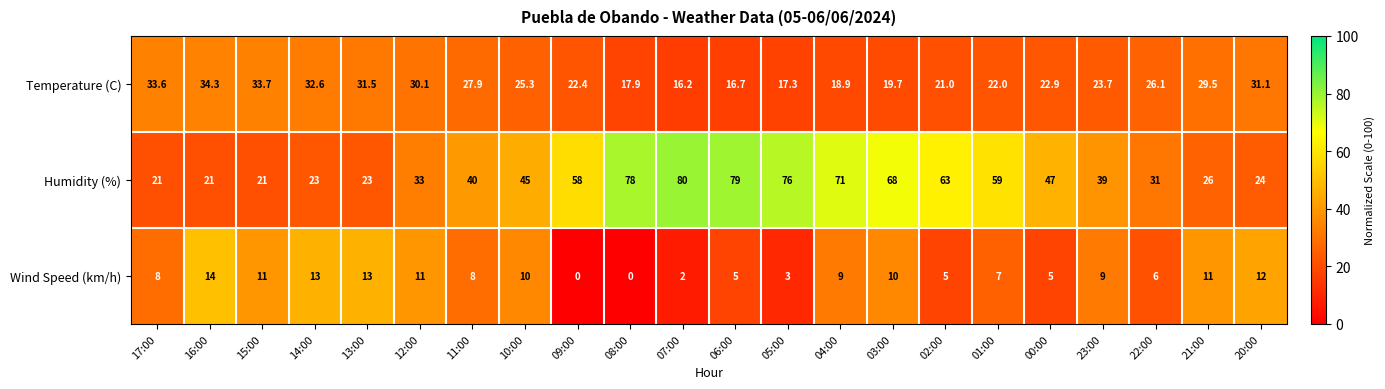

At which label does Wind Speed (km/h) first exceed 9?

16:00